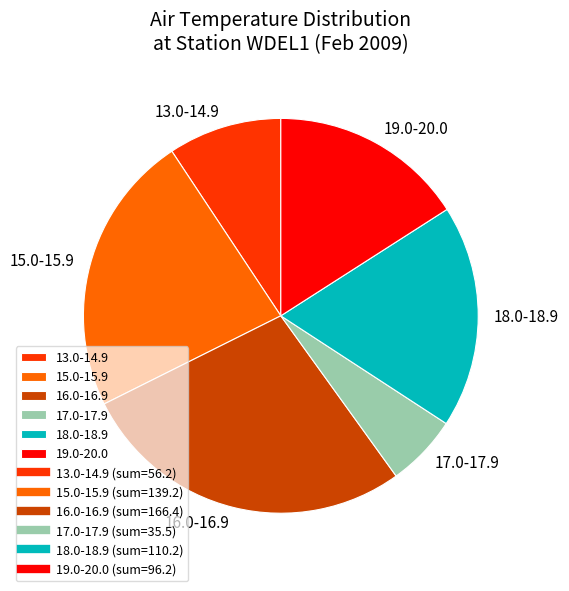

Which slice is the largest?

16.0-16.9